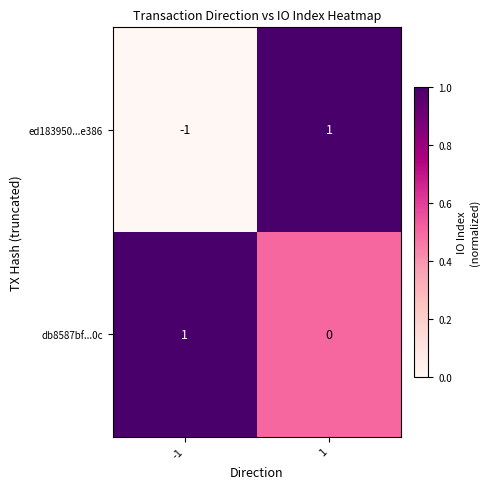

List the labels in order of db8587bf...0c value, largest first.

-1, 1